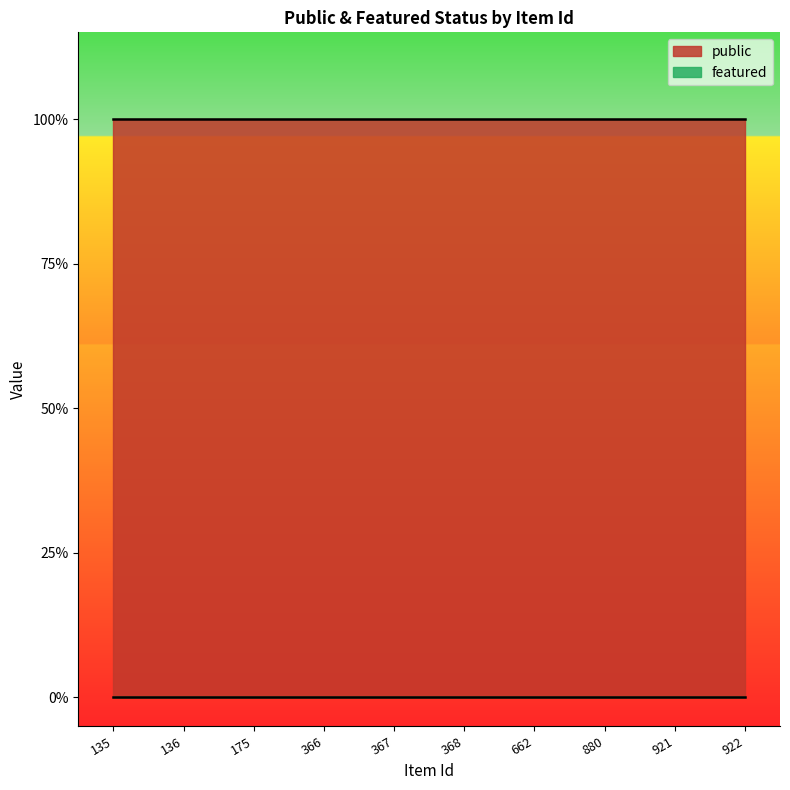

What is the average value of the public series?

1